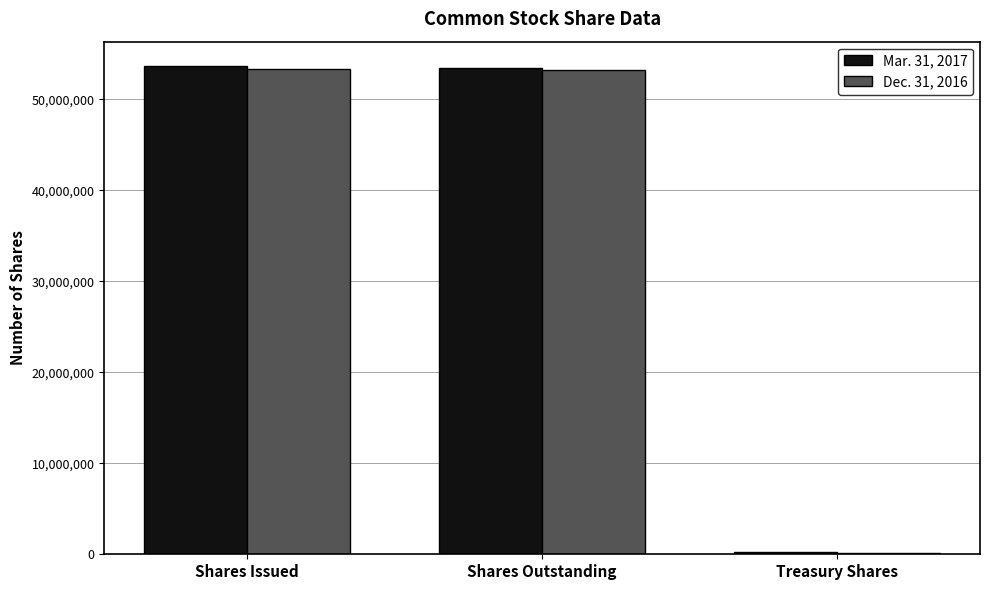

Which series has the widest spread of values?

Mar. 31, 2017